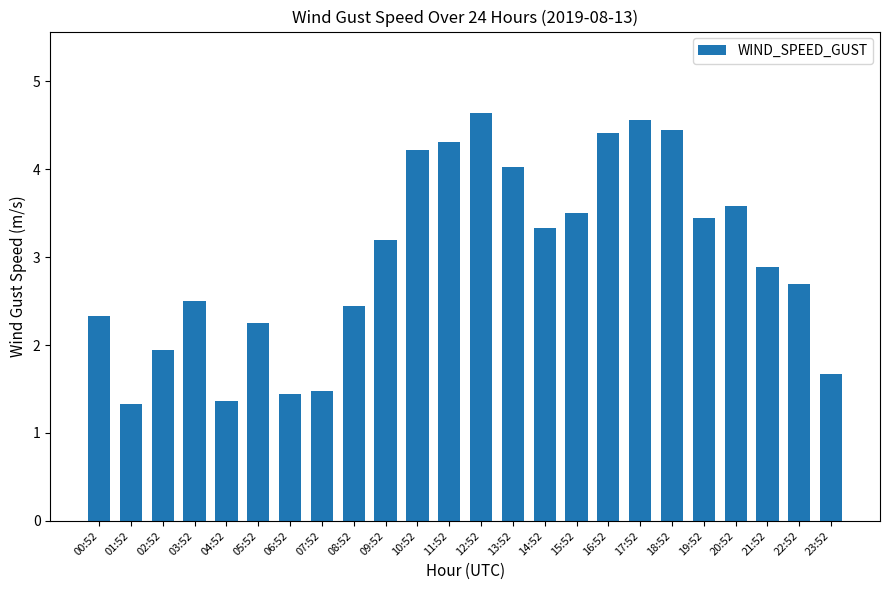

Are the bars horizontal?

No